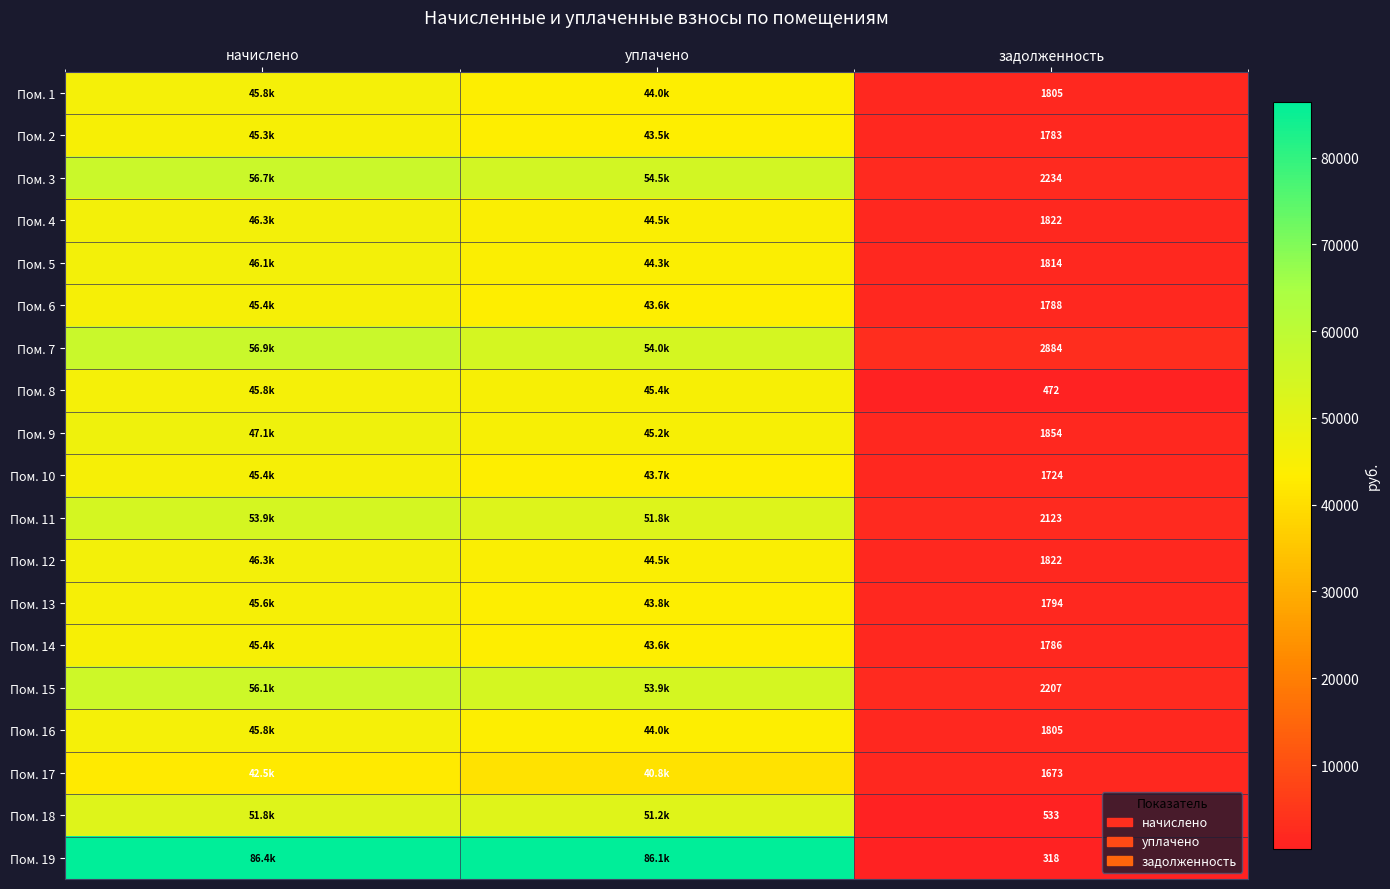

Which label corresponds to the largest value in the chart?

начислено